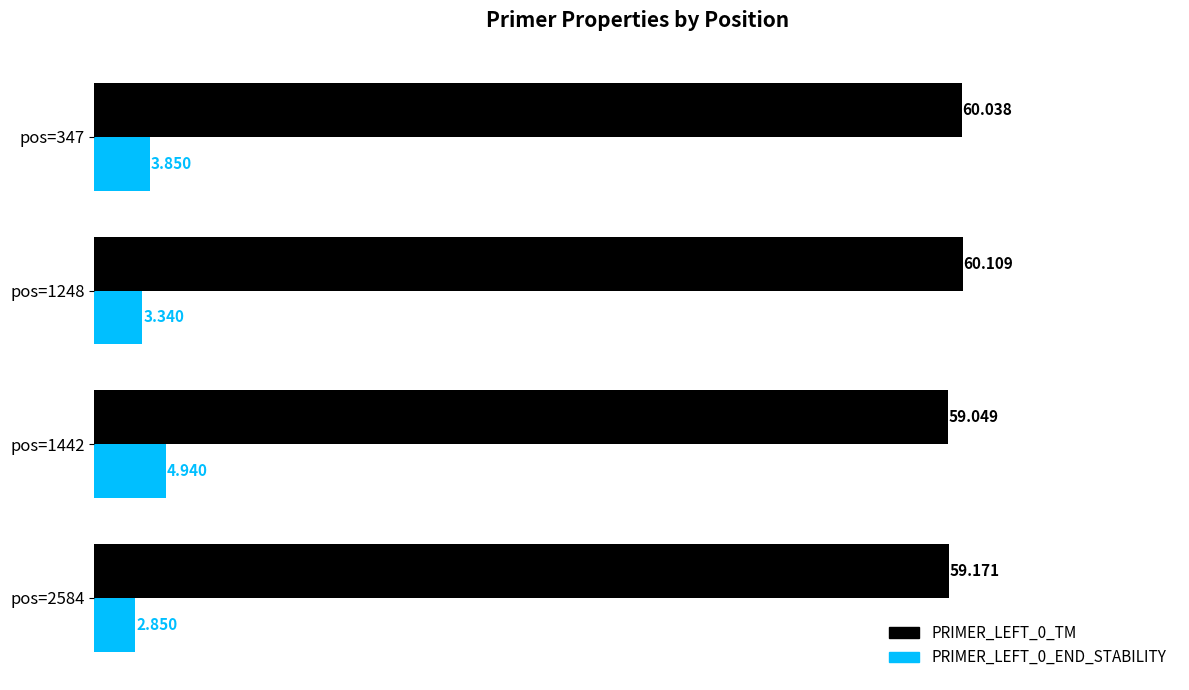

What is the average value of the PRIMER_LEFT_0_TM series?

59.6